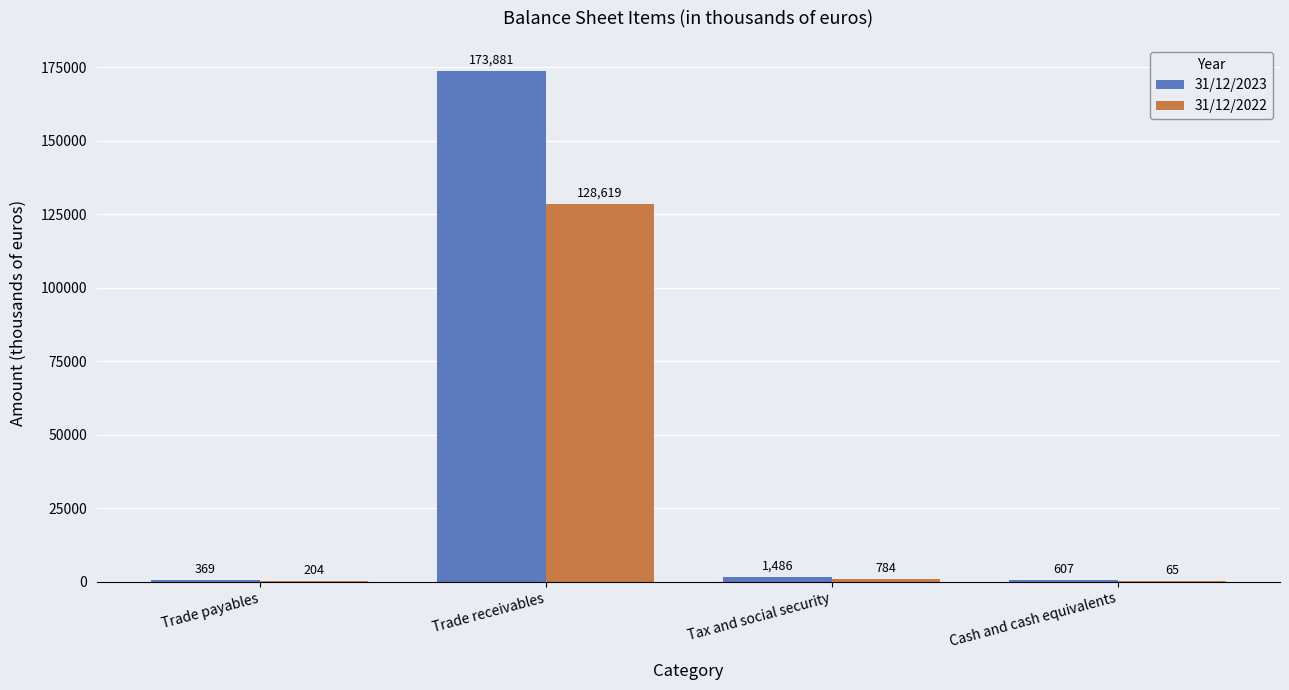

The 31/12/2022 series shows 128619 at Trade receivables. True or false?

True